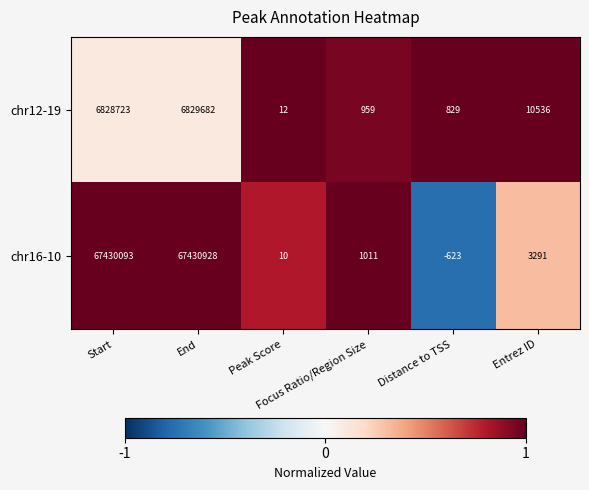

Which series has the widest spread of values?

chr16-10